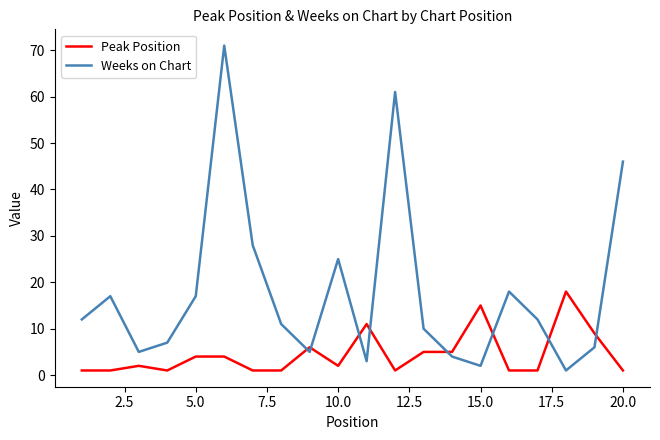

After their last crossing, which series has the higher values: Peak Position or Weeks on Chart?

Weeks on Chart